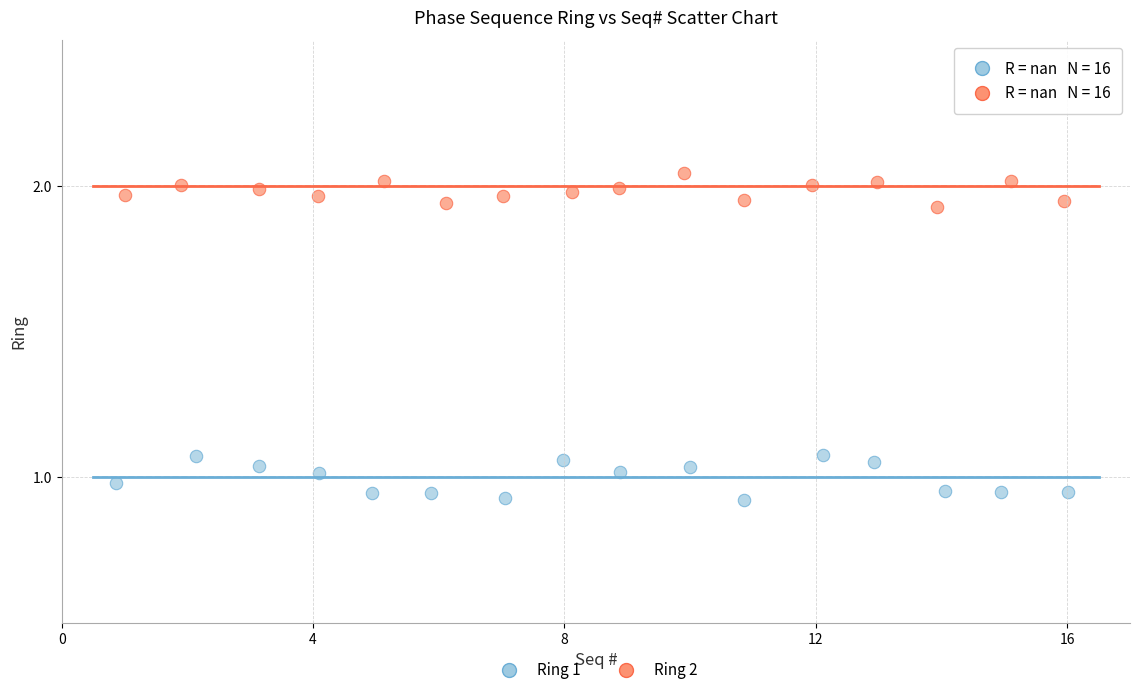

Which series reaches the minimum Y coordinate?

Ring 1